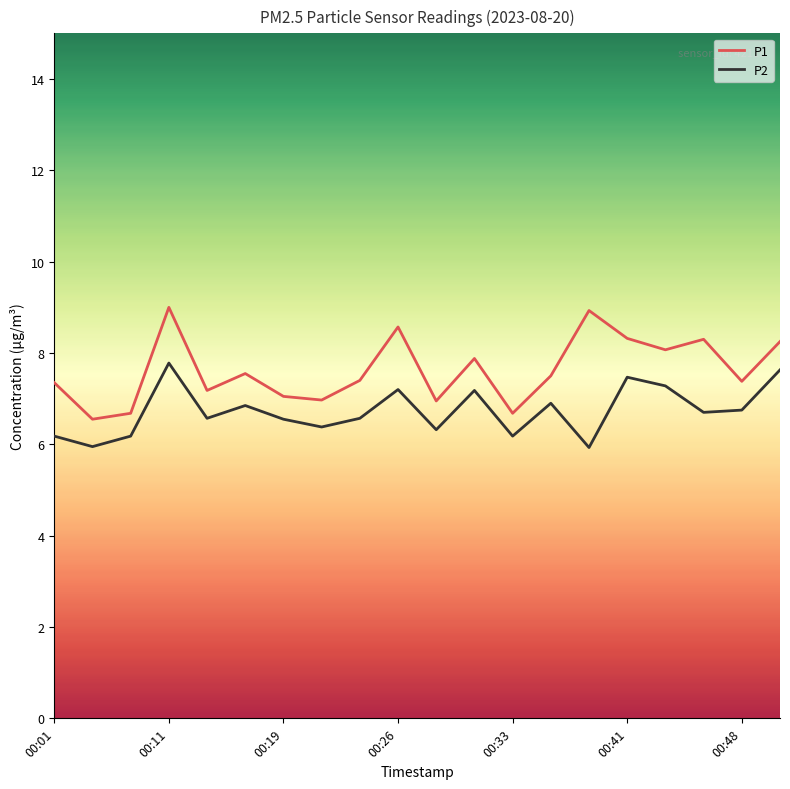

Which series has the largest total across all categories?

P1